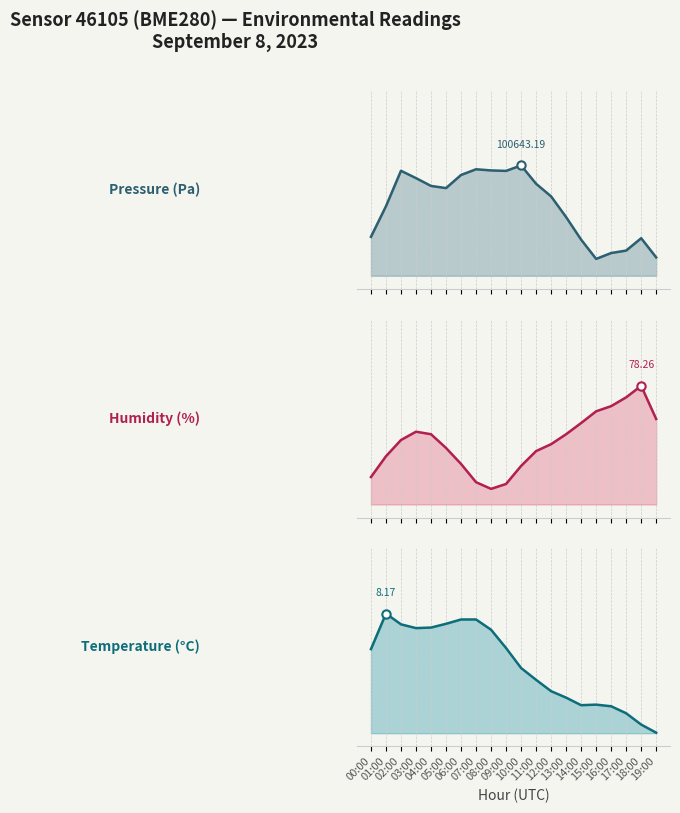

What is the difference between the Pressure (Pa) values at 06:00 and 00:00?

0.5